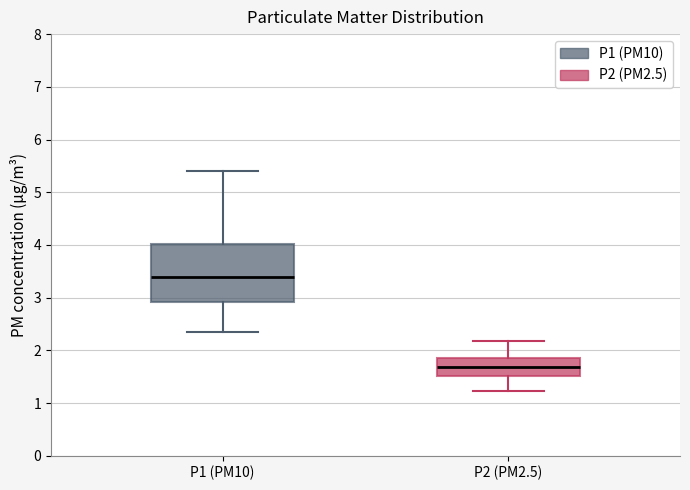

Where does the upper whisker of the box for P1 (PM10) end on the y-axis? The values are not printed on the chart, so give them approximately, as read against the axis.

5.4